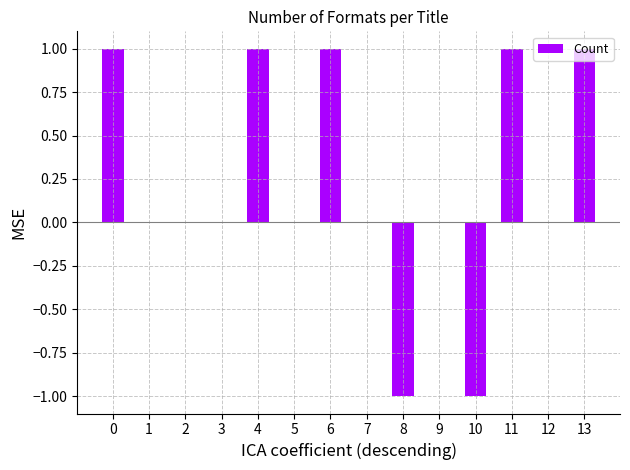

Reading left to right, extract all data points from this chart.

0=1	1=0	2=0	3=0	4=1	5=0	6=1	7=0	8=-1	9=0	10=-1	11=1	12=0	13=1